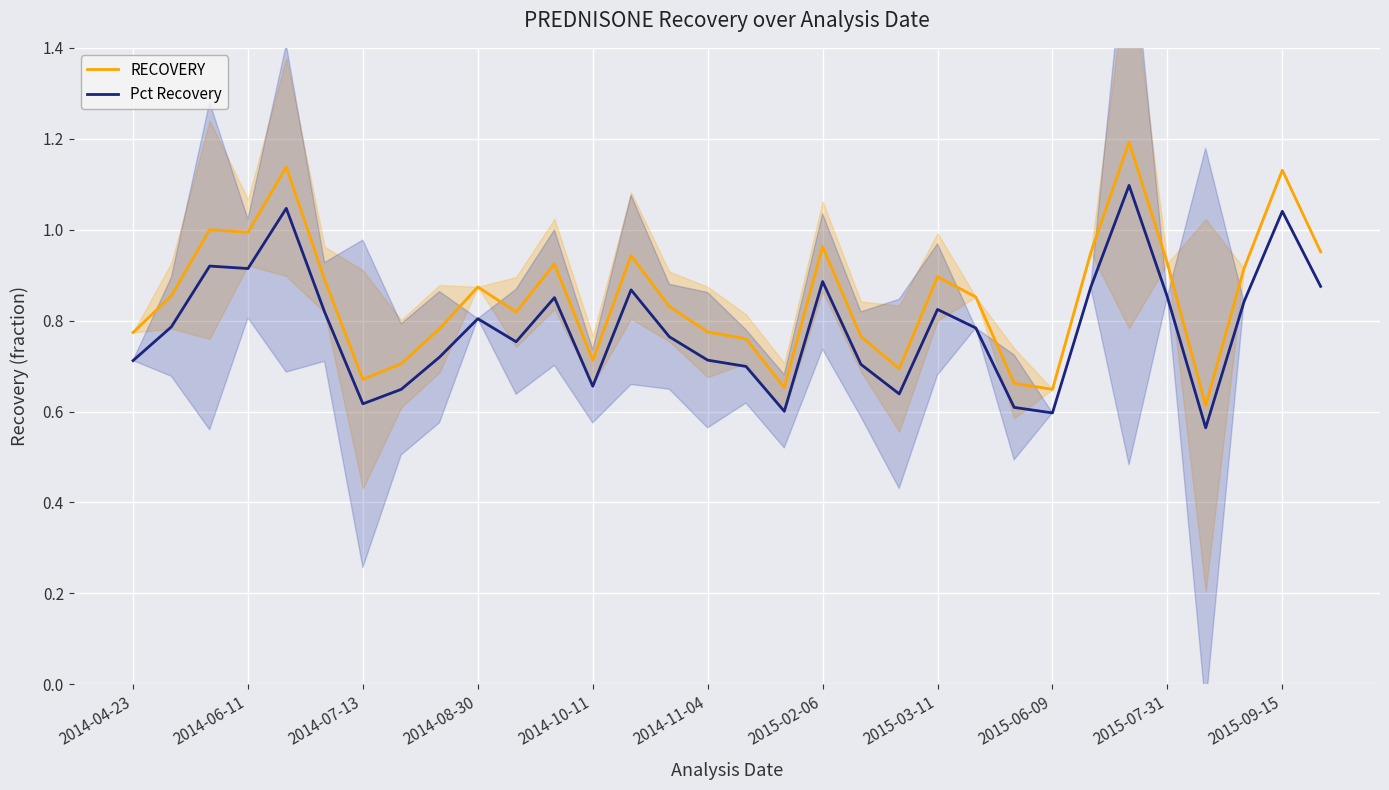

True or false: RECOVERY and Pct Recovery intersect in this chart.

False